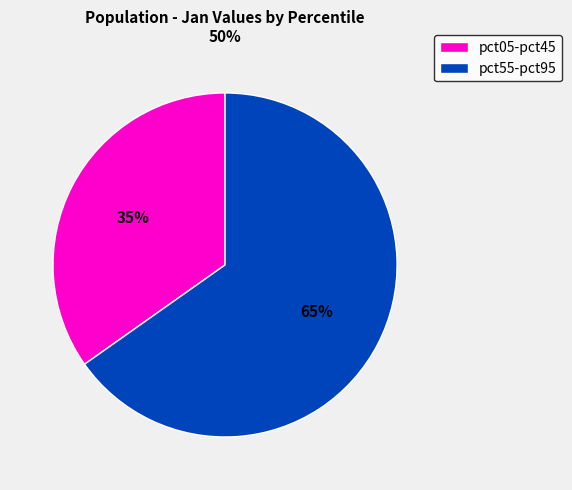

What is the largest slice in the pie chart?

pct55-pct95